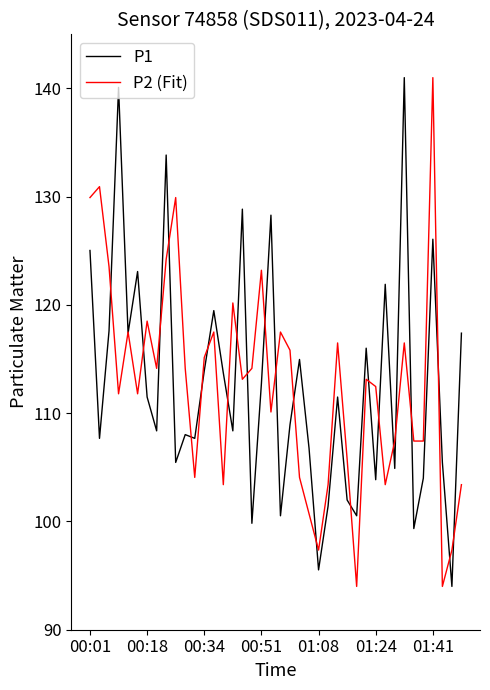

What is the maximum value shown in the chart?

141.0